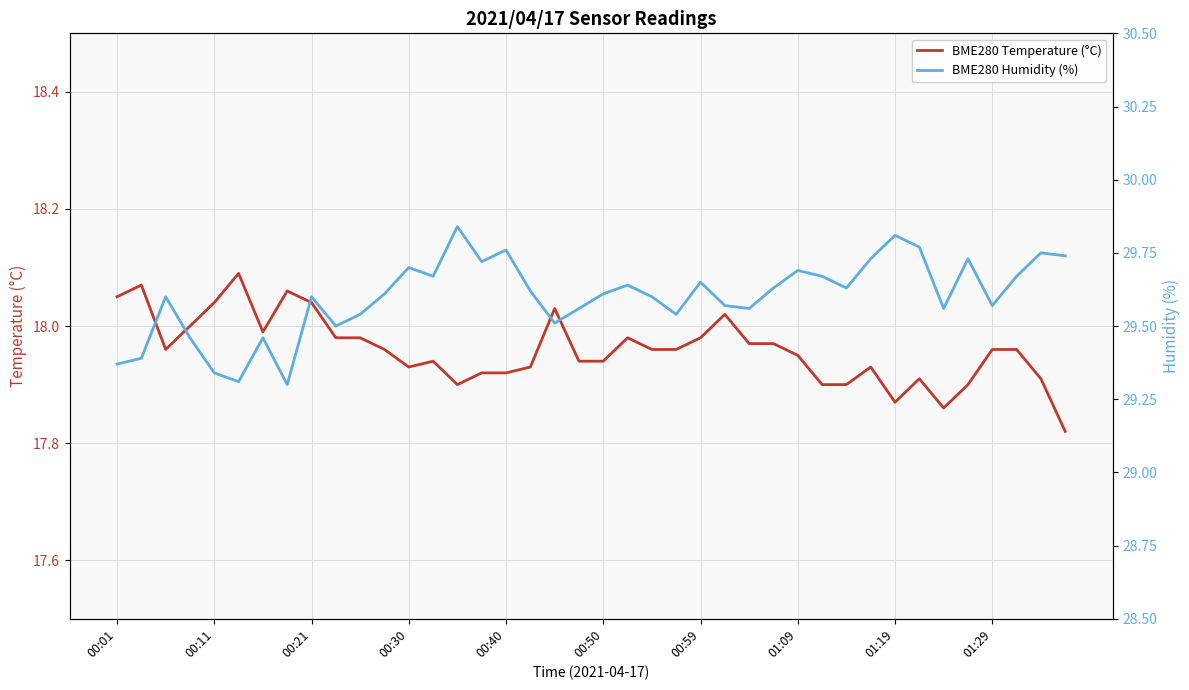

True or false: BME280 Temperature (°C) and BME280 Humidity (%) intersect in this chart.

False